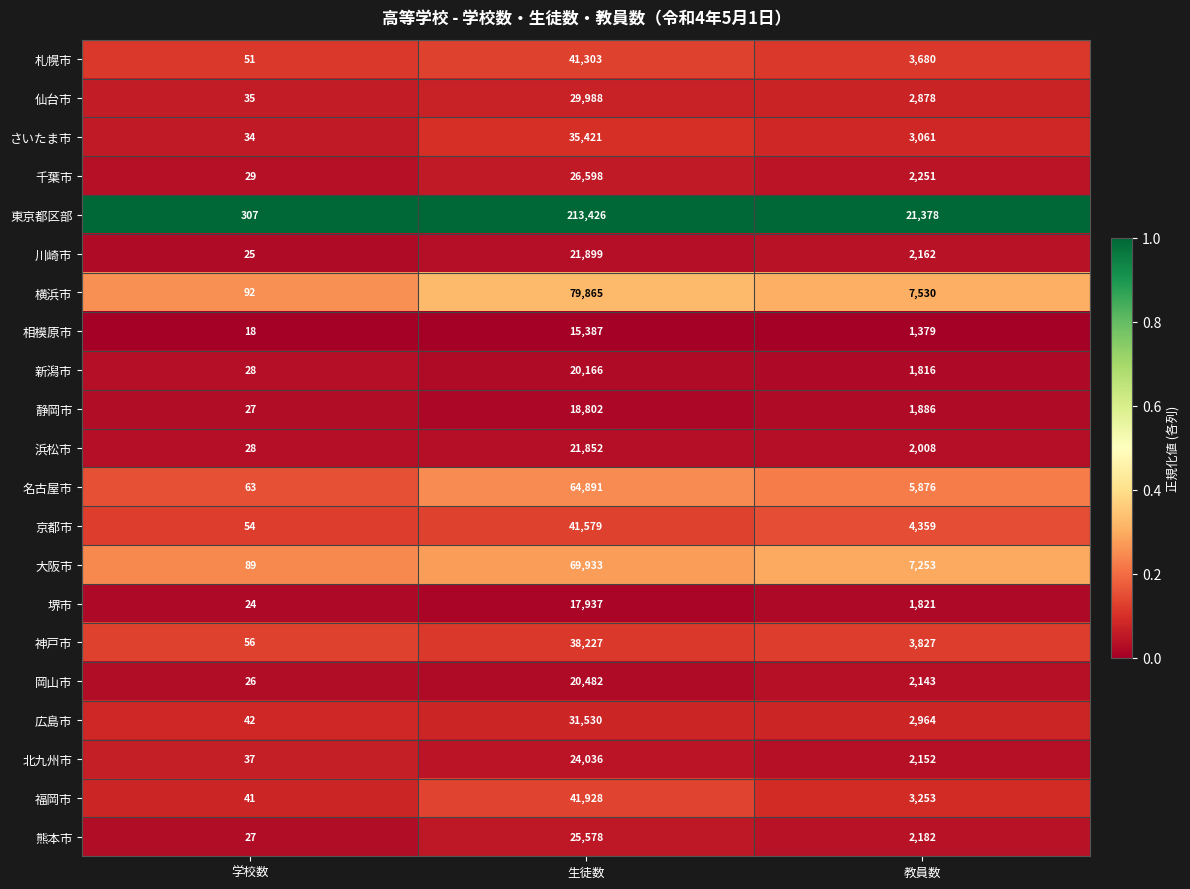

At which label is 東京都区部 closest to 106866?

教員数